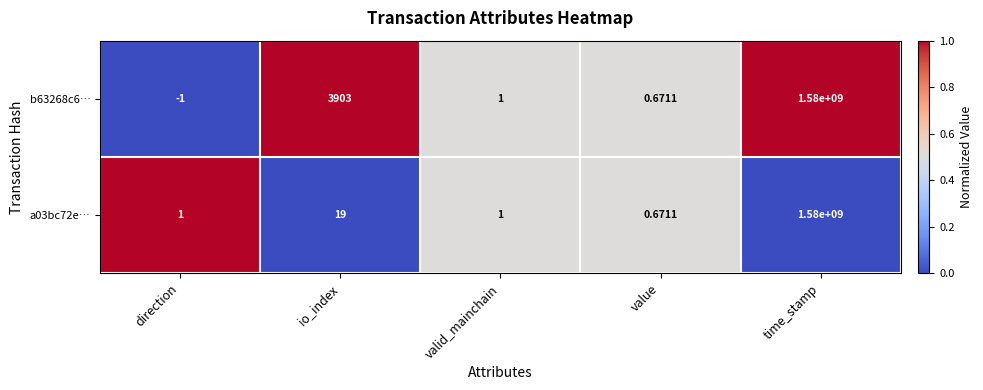

Which category has the lowest value across all series?

direction